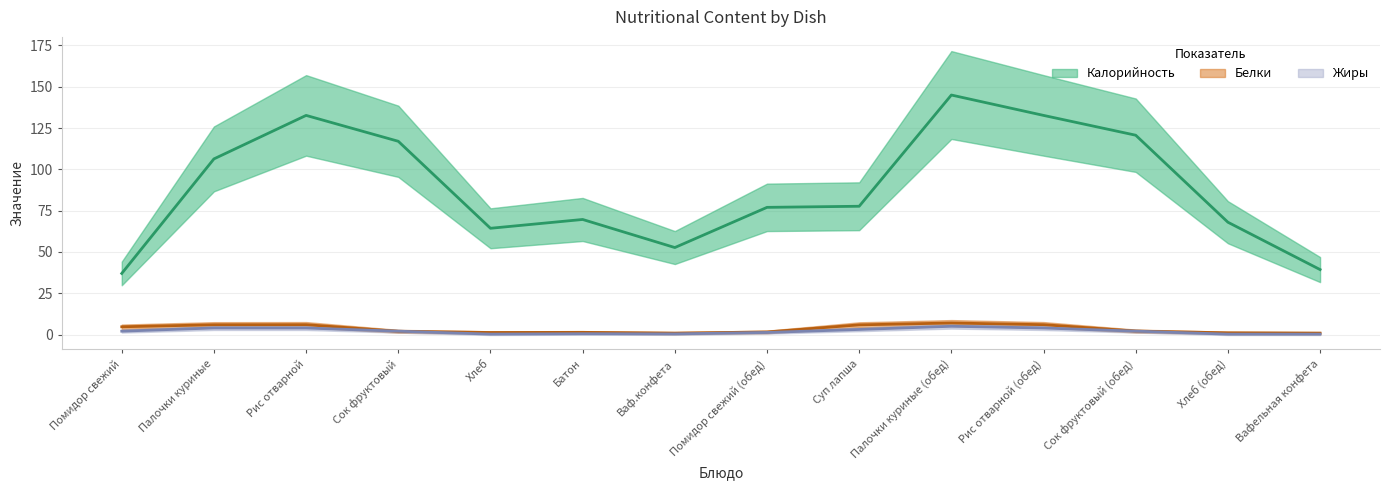

Between Рис отварной and Хлеб (обед), which series saw the biggest shift?

Калорийность